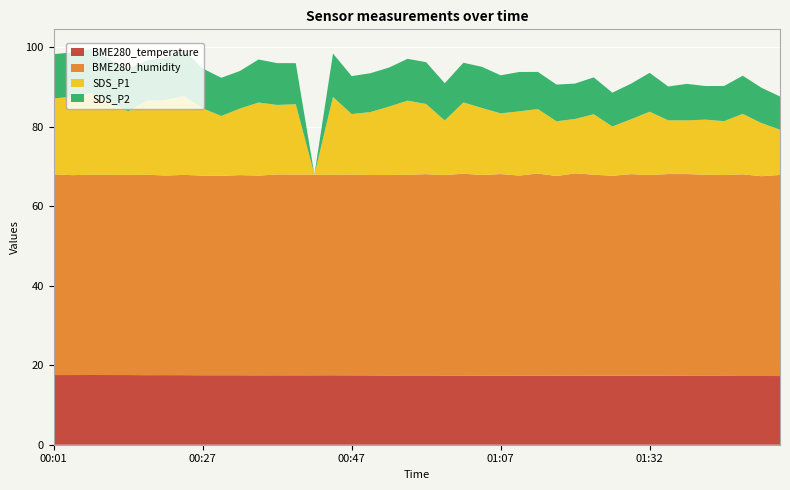

Reading left to right, extract all data points from this chart.

BME280_temperature: 17.5	17.5	17.5	17.5	17.5	17.5	17.5	17.5	17.5	17.5	17.5	17.4	17.5	17.4	17.5	17.5	17.4	17.4	17.4	17.4	17.4	17.4	17.4	17.4	17.4	17.4	17.4	17.4	17.4	17.4	17.4	17.4	17.4	17.3	17.3	17.3	17.3	17.3	17.3	17.3
BME280_humidity: 50.5	50.3	50.4	50.4	50.3	50.4	50.2	50.4	50.2	50.1	50.3	50.2	50.5	50.5	50.5	50.4	50.5	50.4	50.4	50.5	50.6	50.4	50.8	50.4	50.7	50.3	50.8	50.2	50.9	50.5	50.3	50.7	50.5	50.7	50.8	50.6	50.5	50.7	50.2	50.6
SDS_P1: 19.1	19.7	20.6	18.2	16.0	18.6	19.0	19.8	16.9	15.1	16.7	18.4	17.5	17.7	0.0	19.6	15.2	15.8	17.2	18.6	17.6	13.7	17.9	16.9	15.3	16.1	16.2	13.8	13.7	15.2	12.4	13.8	15.9	13.5	13.5	13.8	13.6	15.2	13.4	11.4
SDS_P2: 11.1	11.2	11.1	10.7	10.7	10.1	10.6	11.5	10.0	9.6	9.4	10.8	10.5	10.3	0.0	10.9	9.6	9.8	9.8	10.5	10.5	9.4	10.0	10.3	9.6	9.9	9.3	9.2	8.9	9.3	8.5	8.9	9.8	8.5	9.2	8.4	8.8	9.6	8.9	8.3